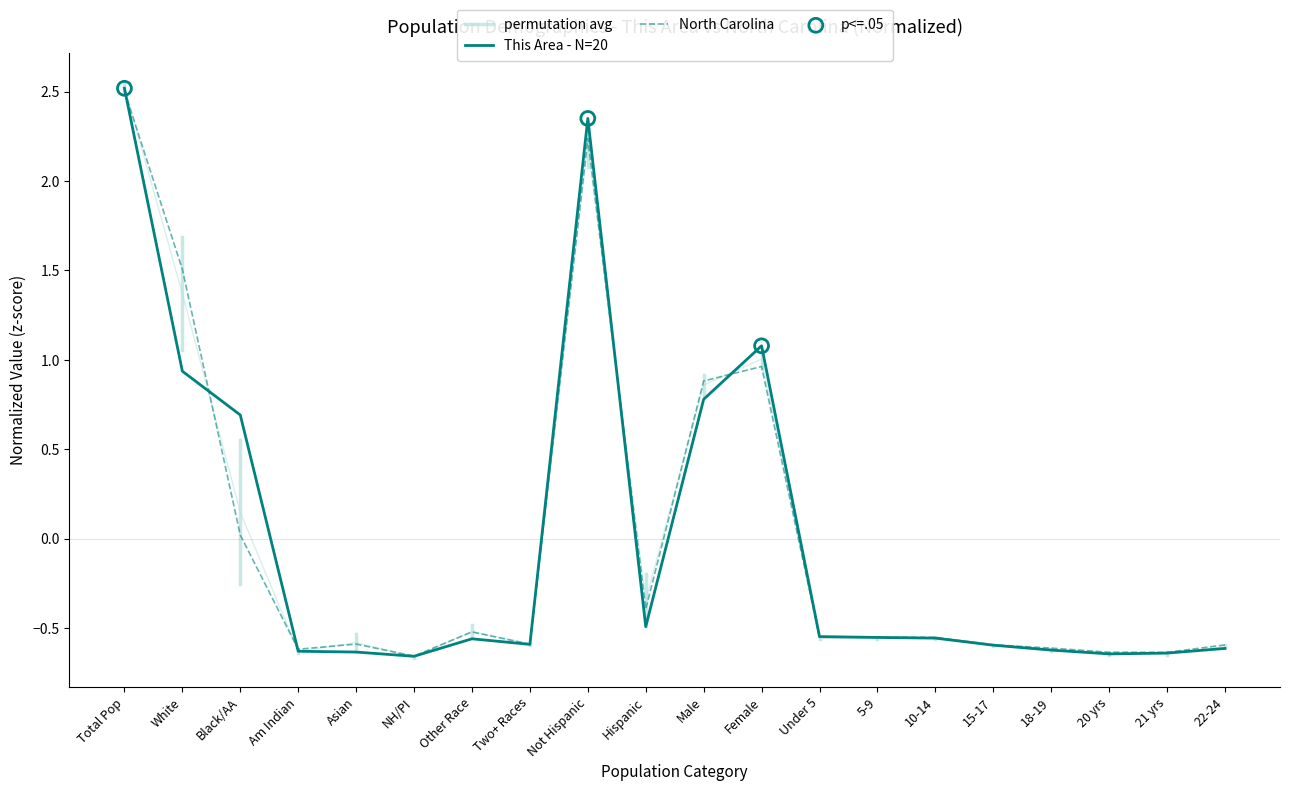

True or false: North Carolina has a value of -0.3 at Asian.

False